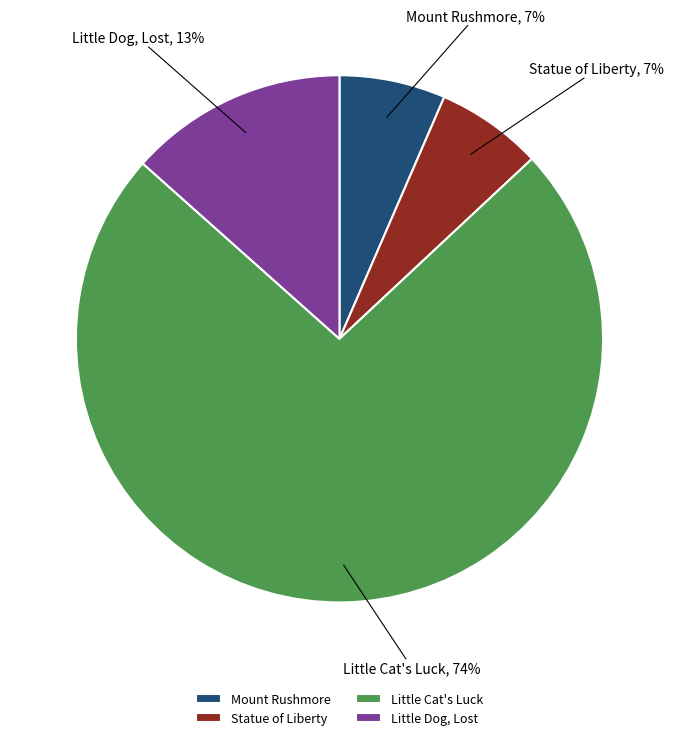

Is the sum of Little Cat's Luck and Mount Rushmore greater than half?

Yes